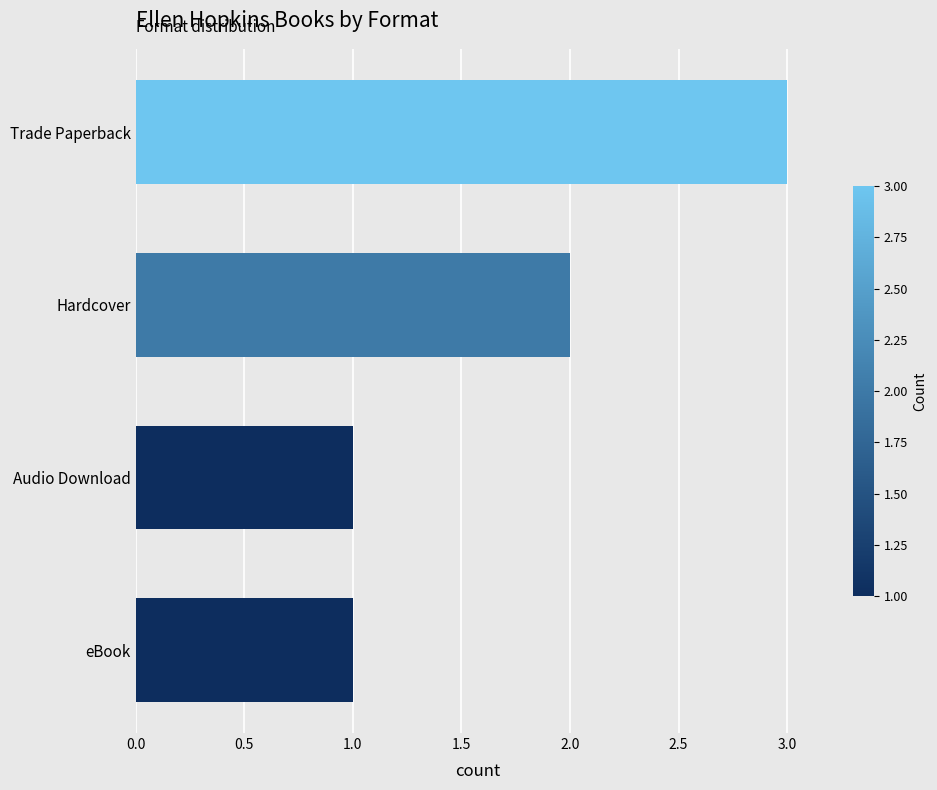

Reading top to bottom, extract all data points from this chart.

3	2	1	1